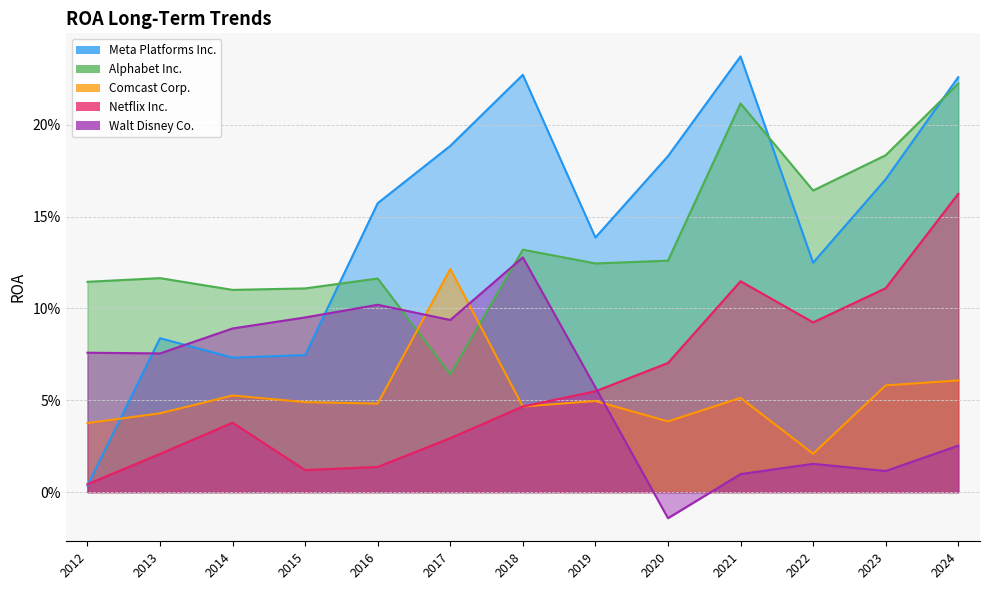

The Meta Platforms Inc. series shows 0.3 at 2018. True or false?

False